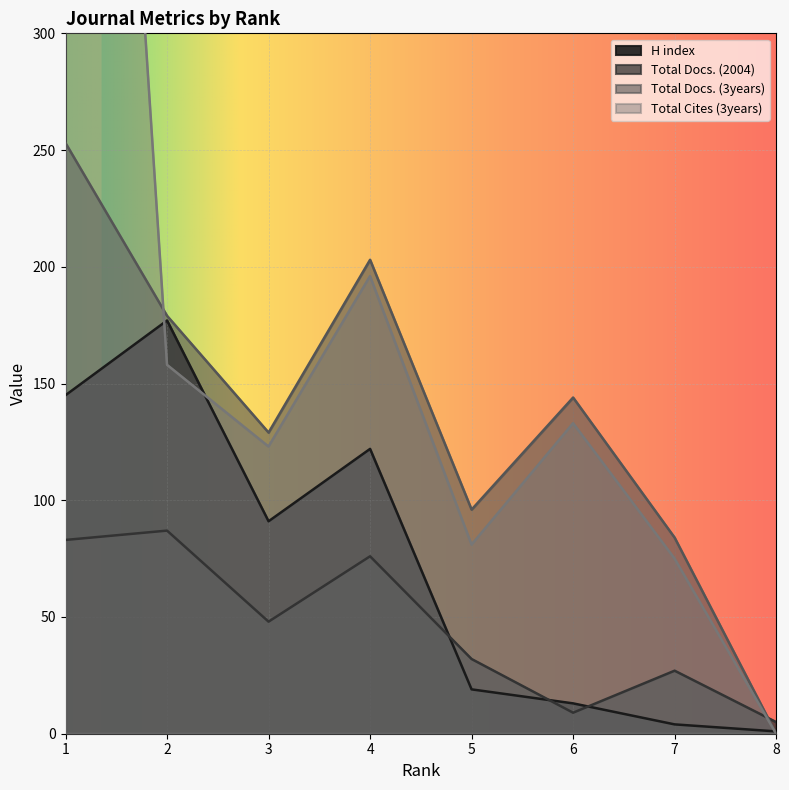

The Total Docs. (3years) series shows 0 at 8. True or false?

True